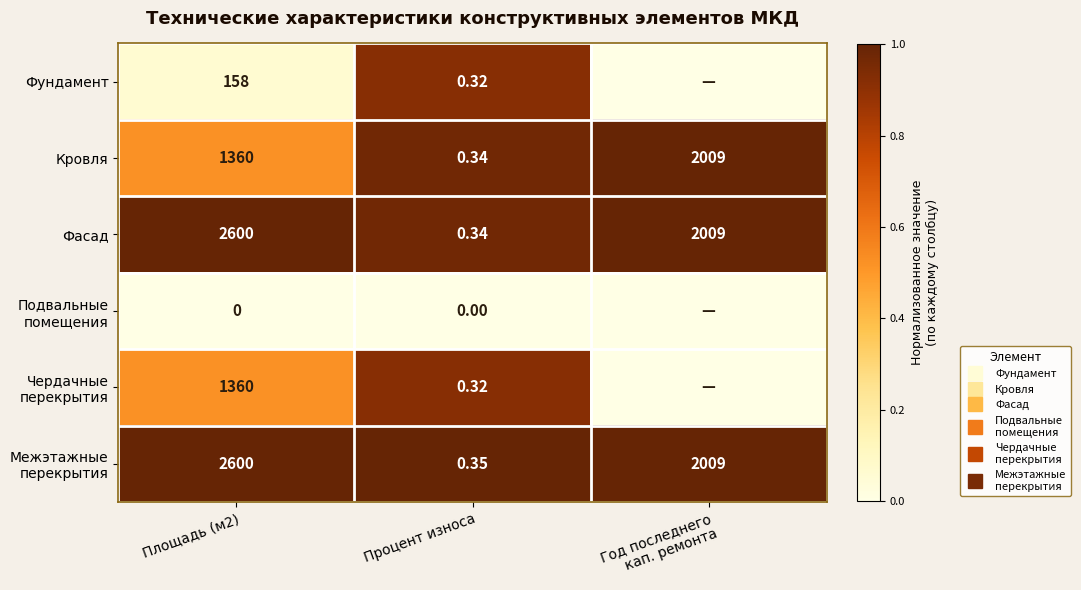

List the labels in order of Подвальные помещения value, smallest first.

Площадь (м2), Процент износа, Год последнего кап. ремонта